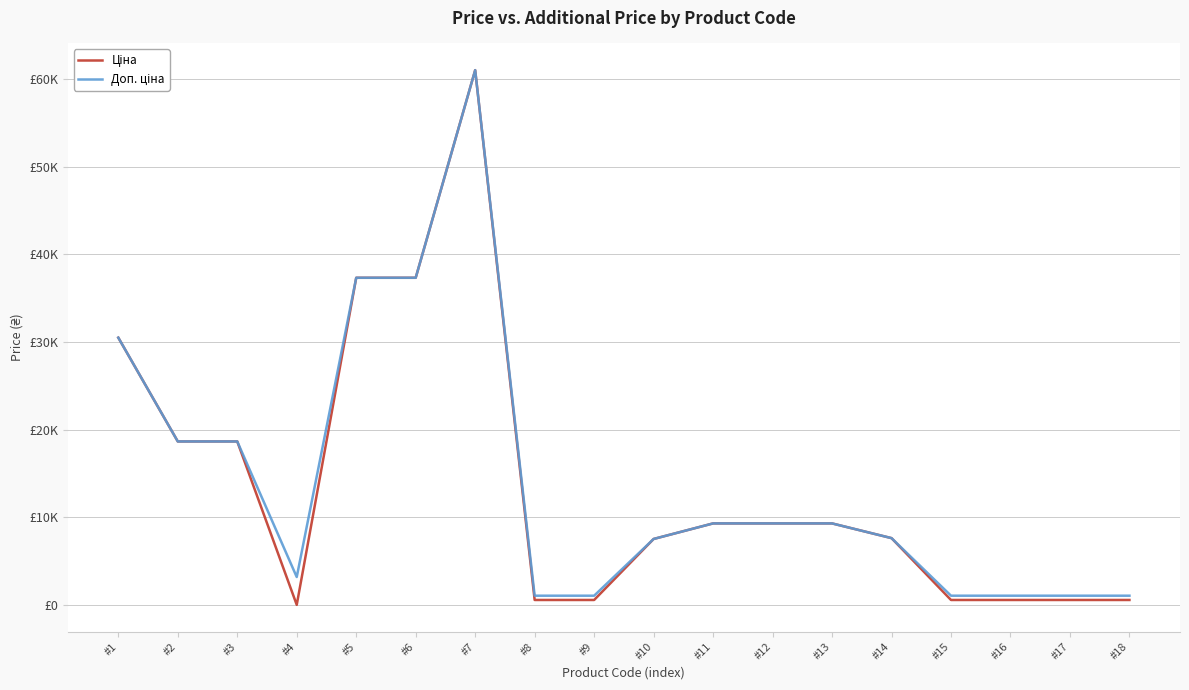

Does the chart have visible grid lines?

Yes